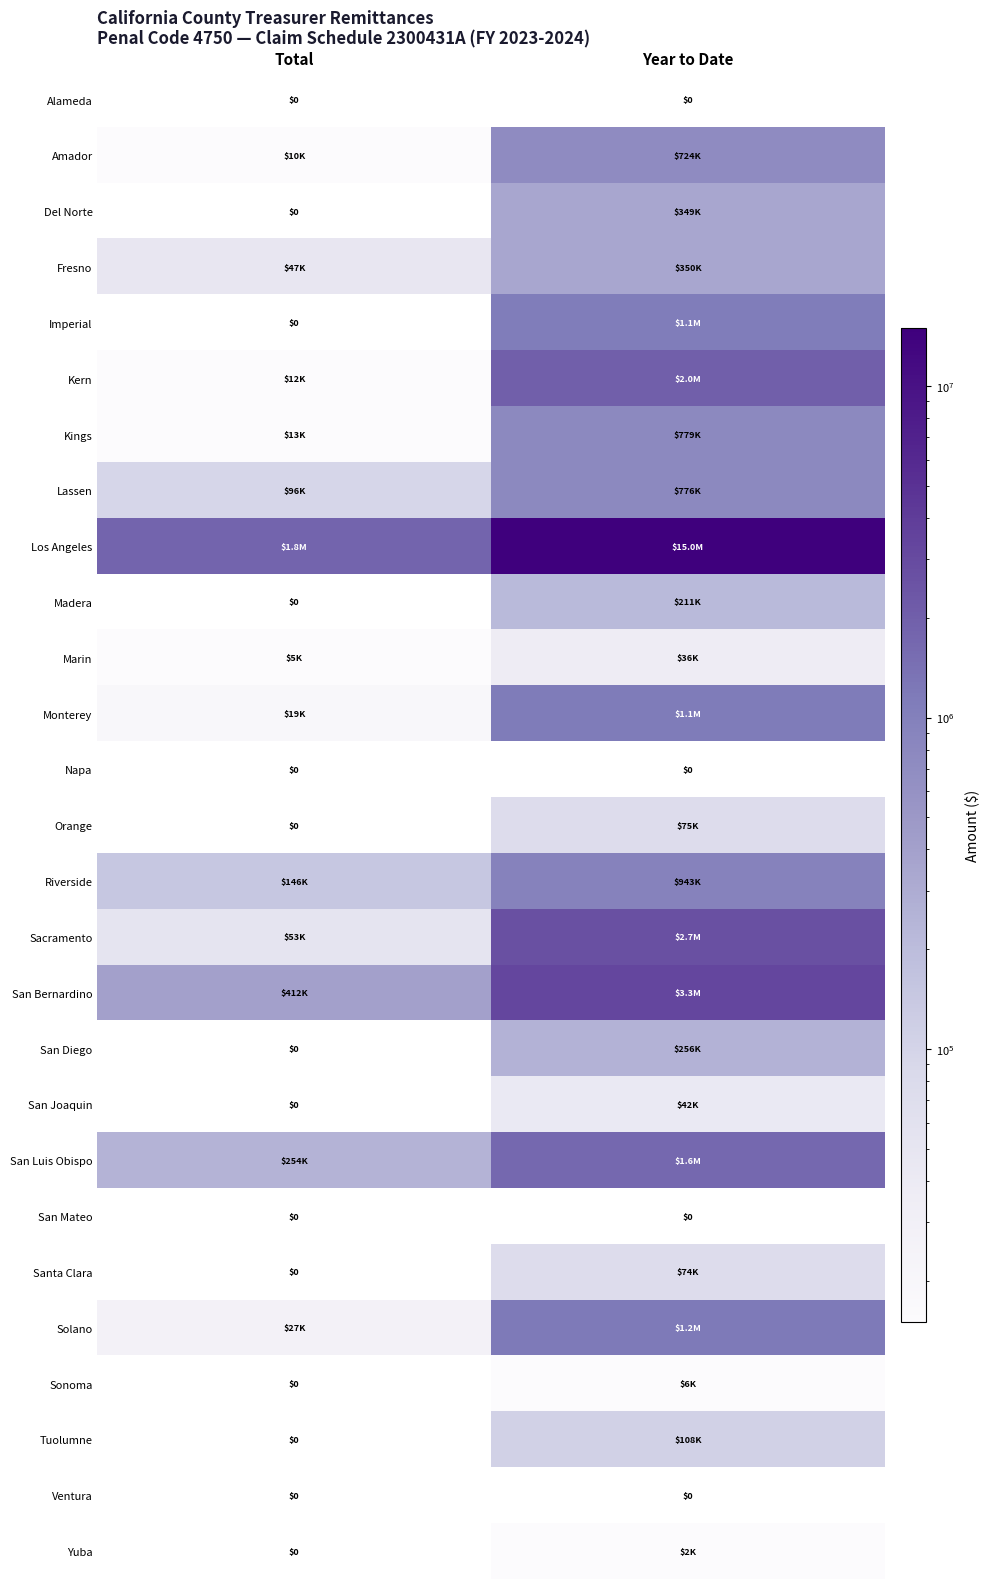

What is the approximate value of Los Angeles at Total?

1790433